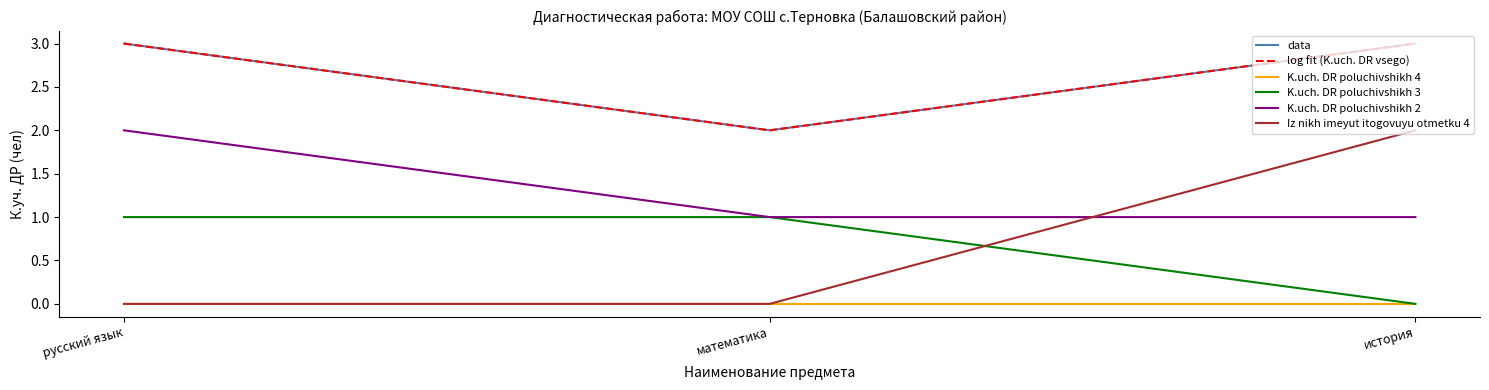

Which category has the lowest value in the Iz nikh imeyut itogovuyu otmetku 4 series?

русский язык